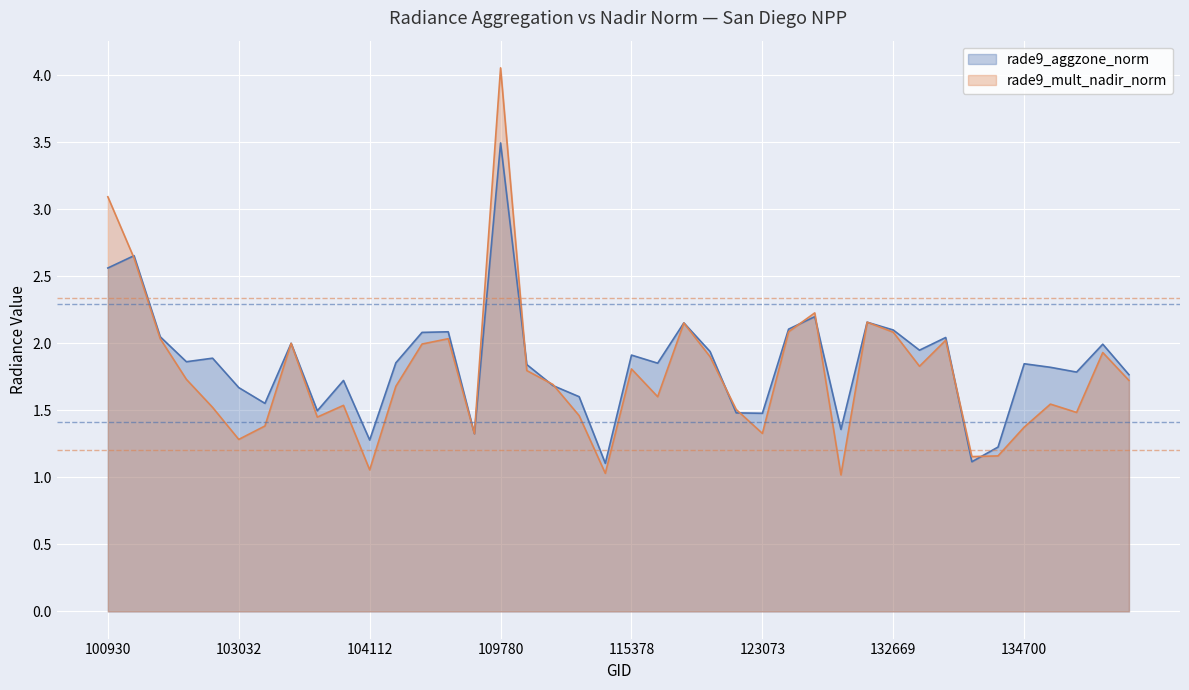

True or false: rade9_aggzone_norm and rade9_mult_nadir_norm cross at least once.

True